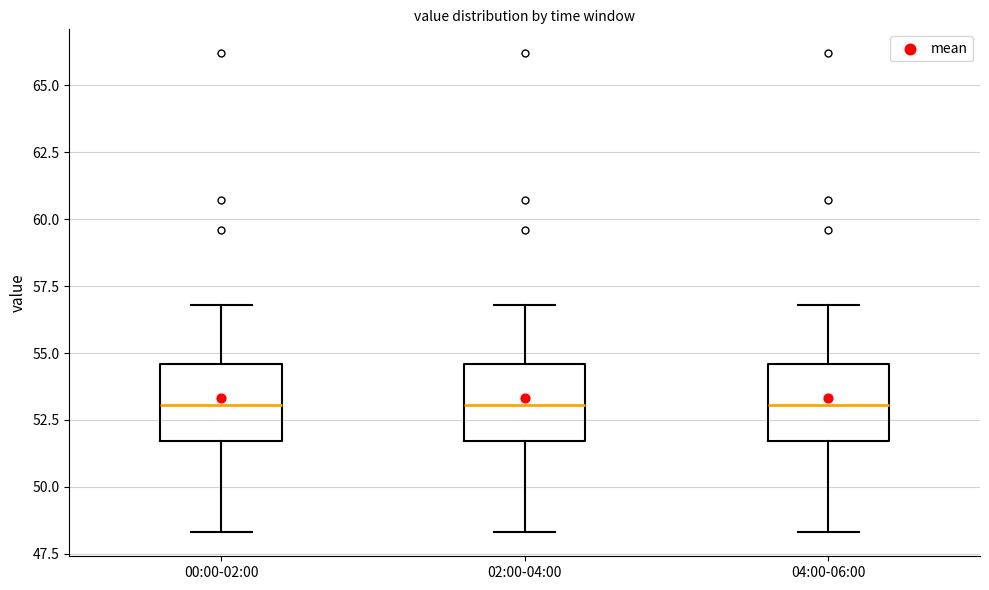

Reading left to right, read every box against the y-axis: the position of its median line, the range the box covers, and the ends of its whiskers. The values are not printed on the chart, so give them approximately, as read against the axis.

00:00-02:00: median 53.0, box 51.5 to 54.5, whiskers 48.5 to 57.0
02:00-04:00: median 53.0, box 51.5 to 54.5, whiskers 48.5 to 57.0
04:00-06:00: median 53.0, box 51.5 to 54.5, whiskers 48.5 to 57.0